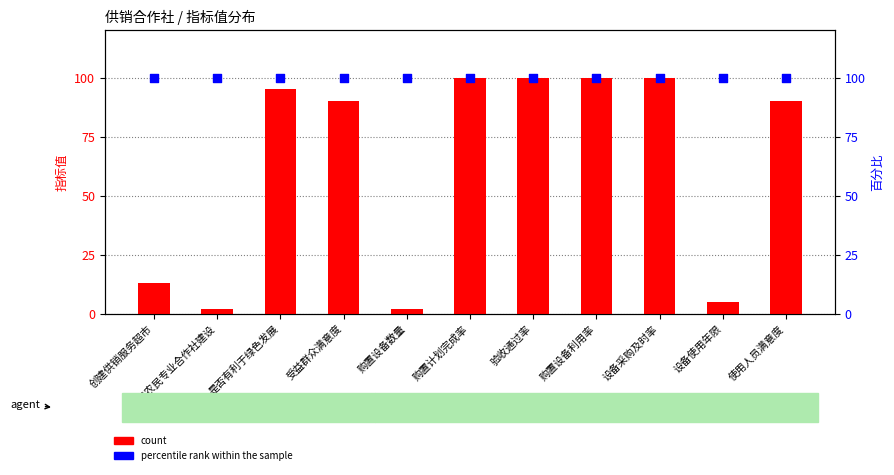

At which category is the sum across all series the highest?

购置计划完成率